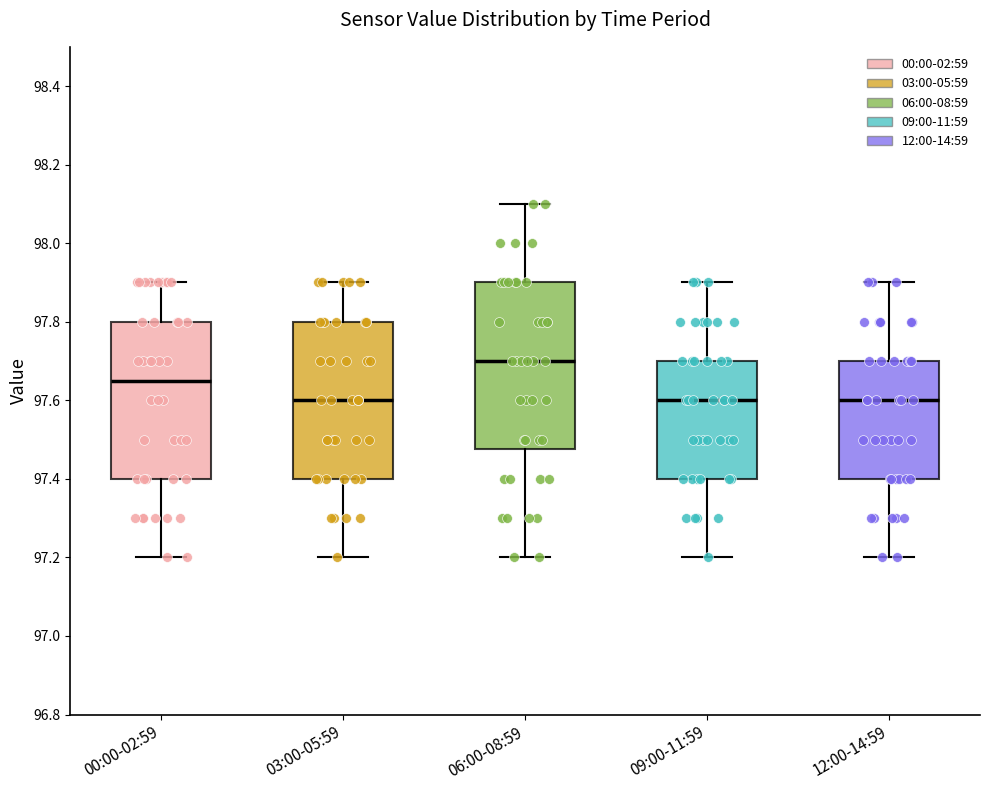

Which box is the tallest, from its lower edge to its upper edge?

06:00-08:59